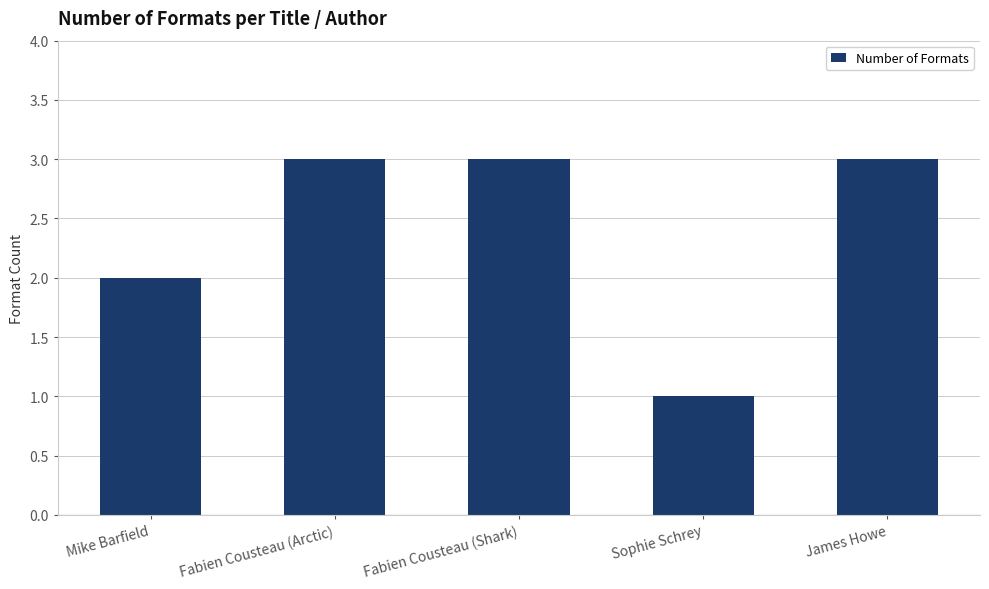

How many data points are less than 3?

2